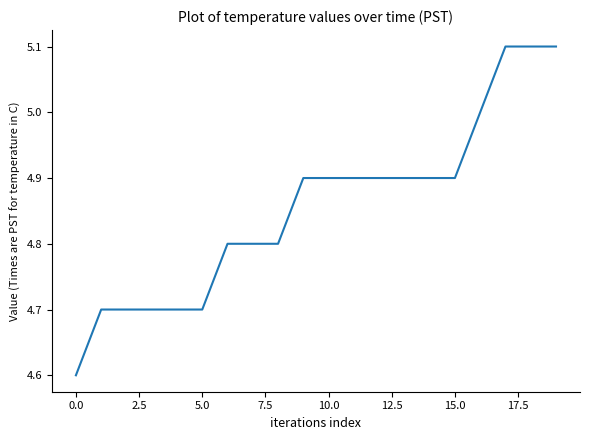

Reading left to right, transcribe all the data shown in this chart.

4.6	4.7	4.7	4.7	4.7	4.7	4.8	4.8	4.8	4.9	4.9	4.9	4.9	4.9	4.9	4.9	5.0	5.1	5.1	5.1